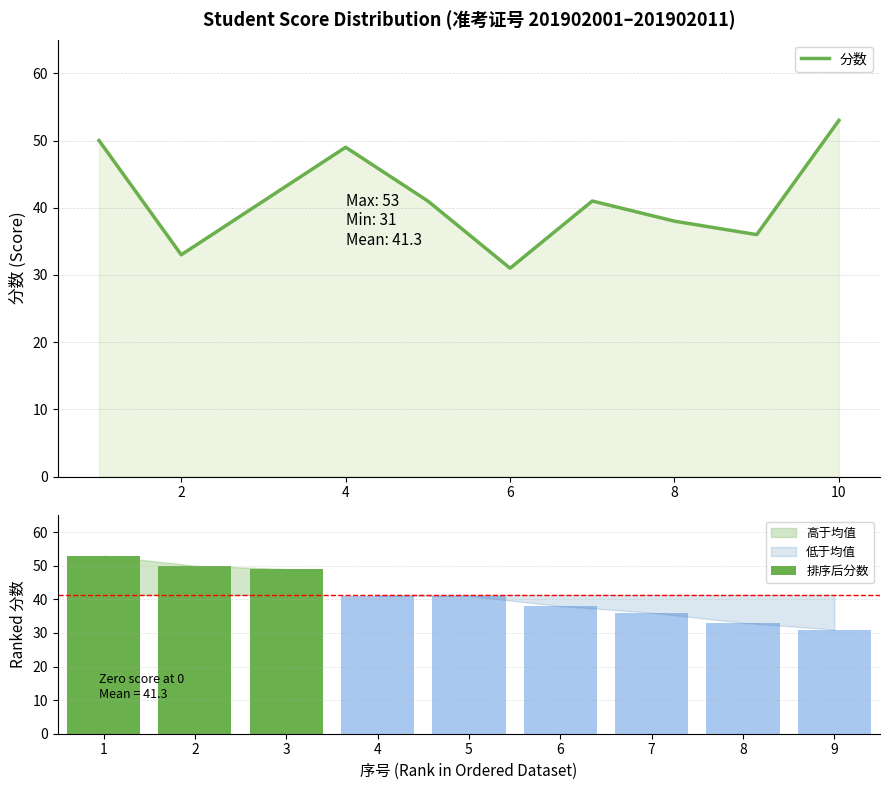

Are the bars grouped side by side (vs. stacked)?

Yes